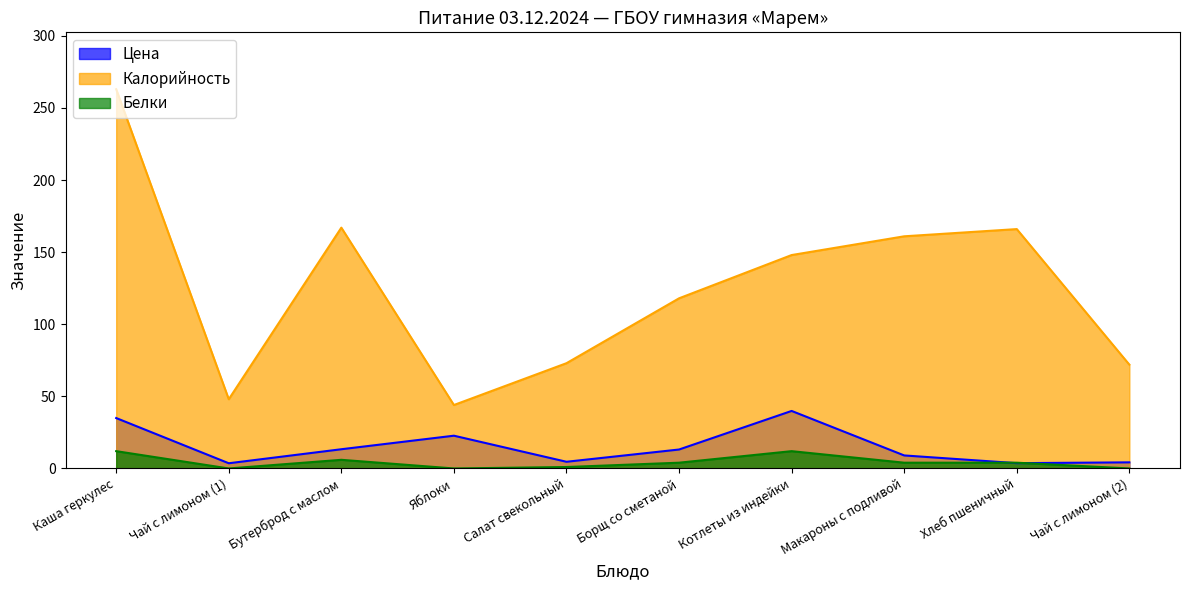

At which label does Цена first exceed 13?

Каша геркулес